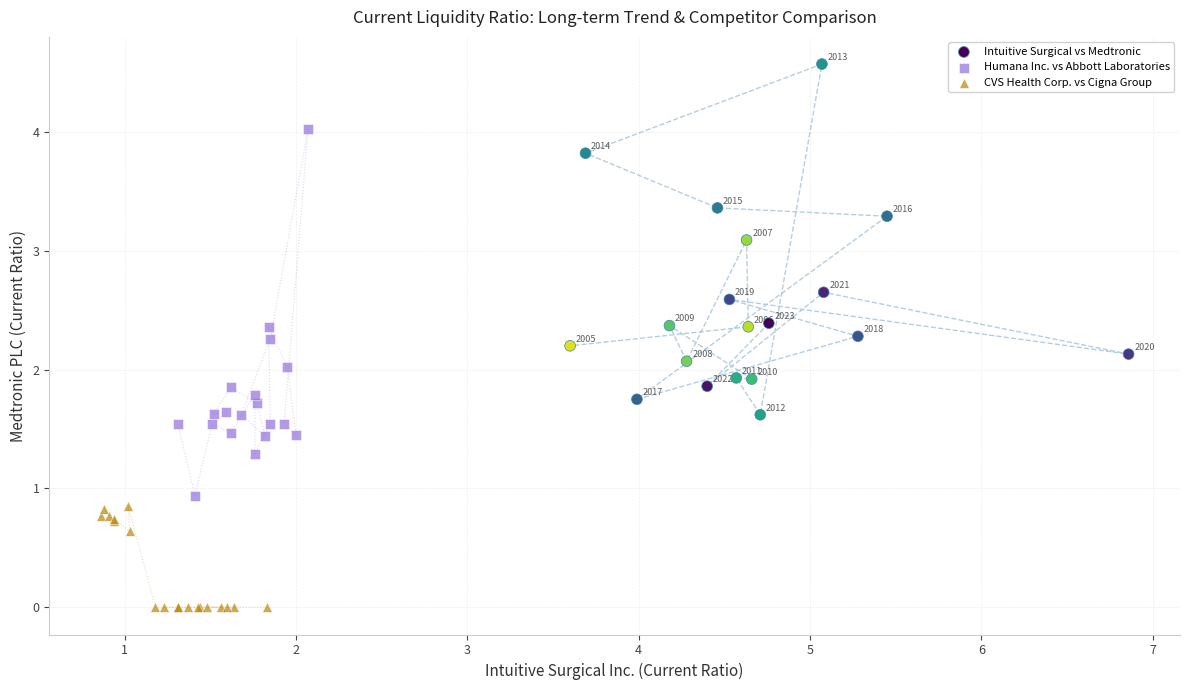

Which series contains the lowest Y value?

CVS Health Corp. vs Cigna Group